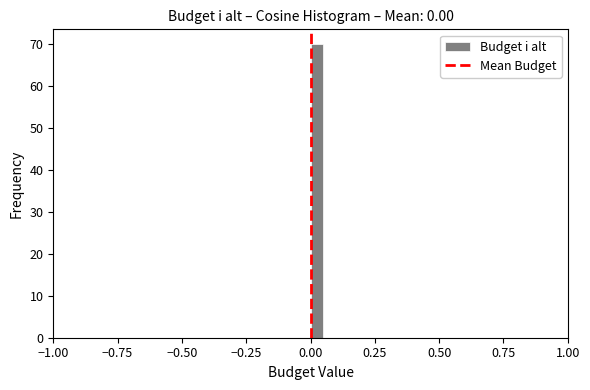

Around what value on the x-axis is the tallest bar? Give the approximate position of its centre, as read against the axis.

0.05